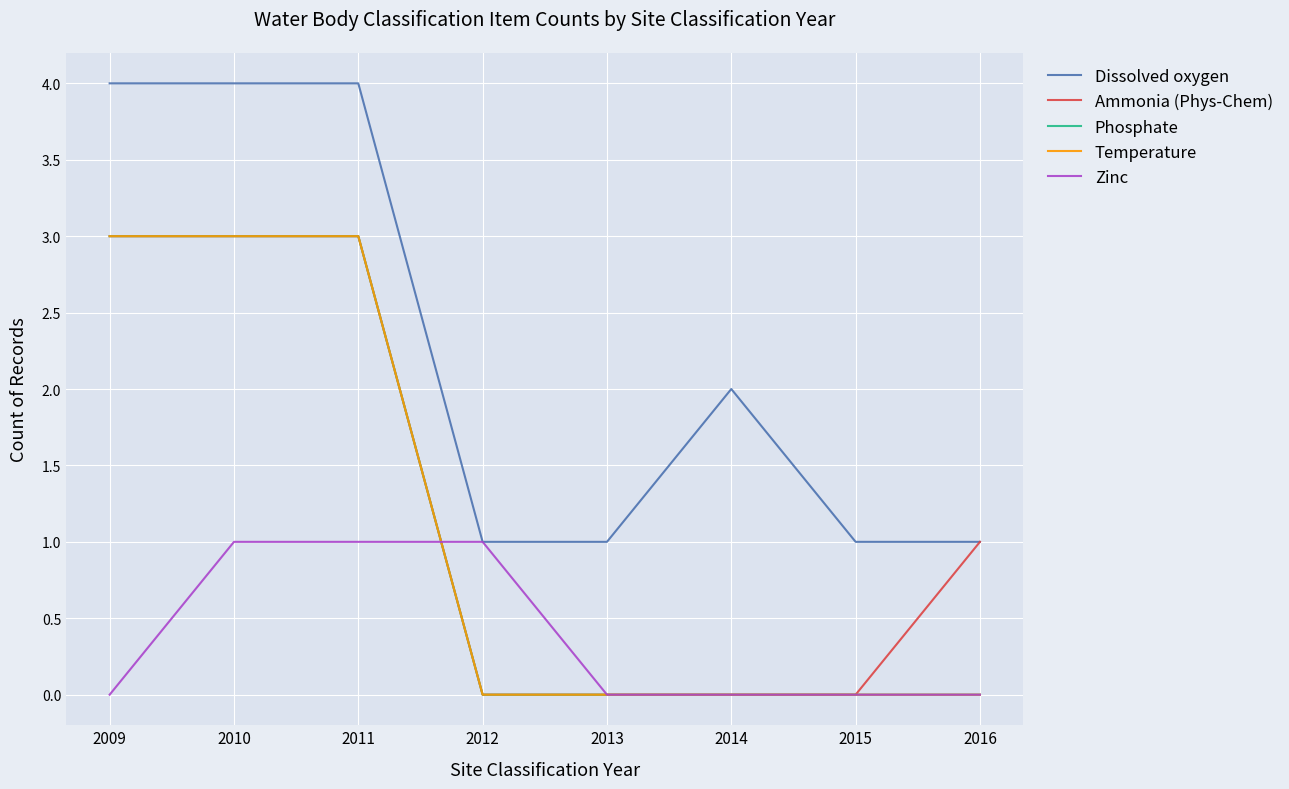

Reading left to right, list all the values displayed in this chart.

Dissolved oxygen: 2009=4	2010=4	2011=4	2012=1	2013=1	2014=2	2015=1	2016=1
Ammonia (Phys-Chem): 2009=3	2010=3	2011=3	2012=0	2013=0	2014=0	2015=0	2016=1
Phosphate: 2009=3	2010=3	2011=3	2012=0	2013=0	2014=0	2015=0	2016=0
Temperature: 2009=3	2010=3	2011=3	2012=0	2013=0	2014=0	2015=0	2016=0
Zinc: 2009=0	2010=1	2011=1	2012=1	2013=0	2014=0	2015=0	2016=0